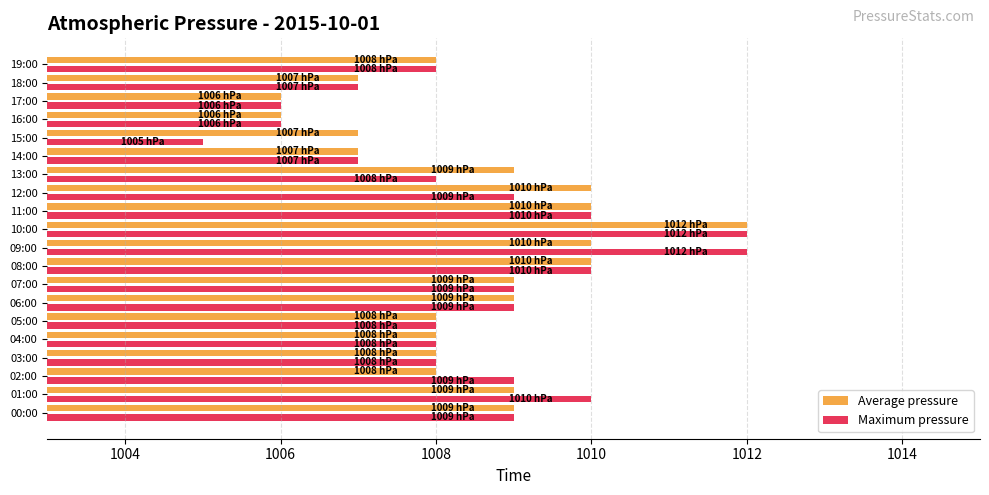

The value of Average pressure at 18:00 is 1007. True or false?

True